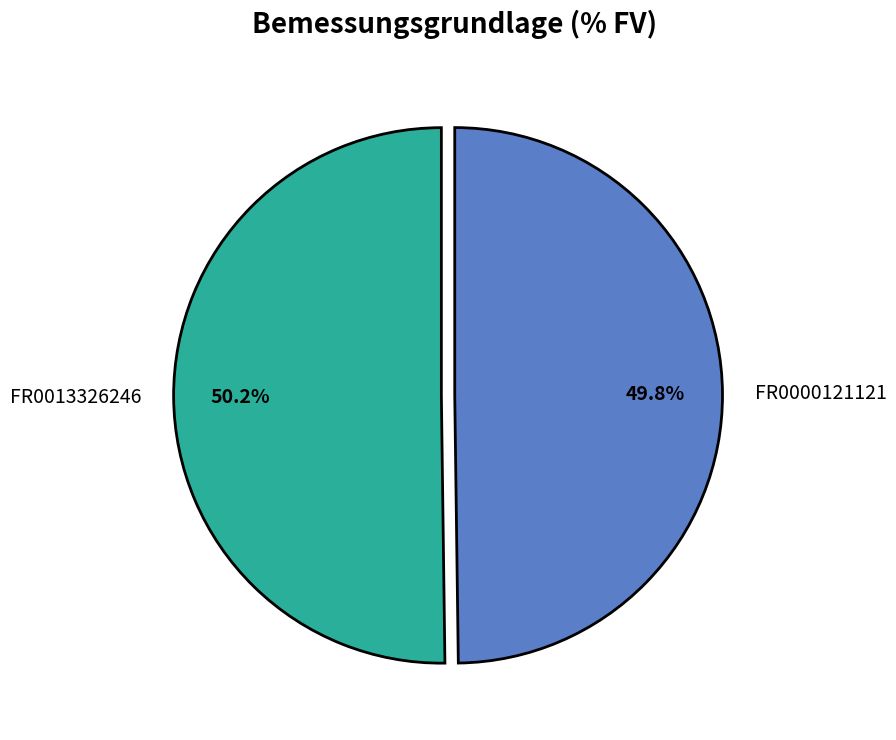

What portion of the pie excludes FR0000121121?

50.2%